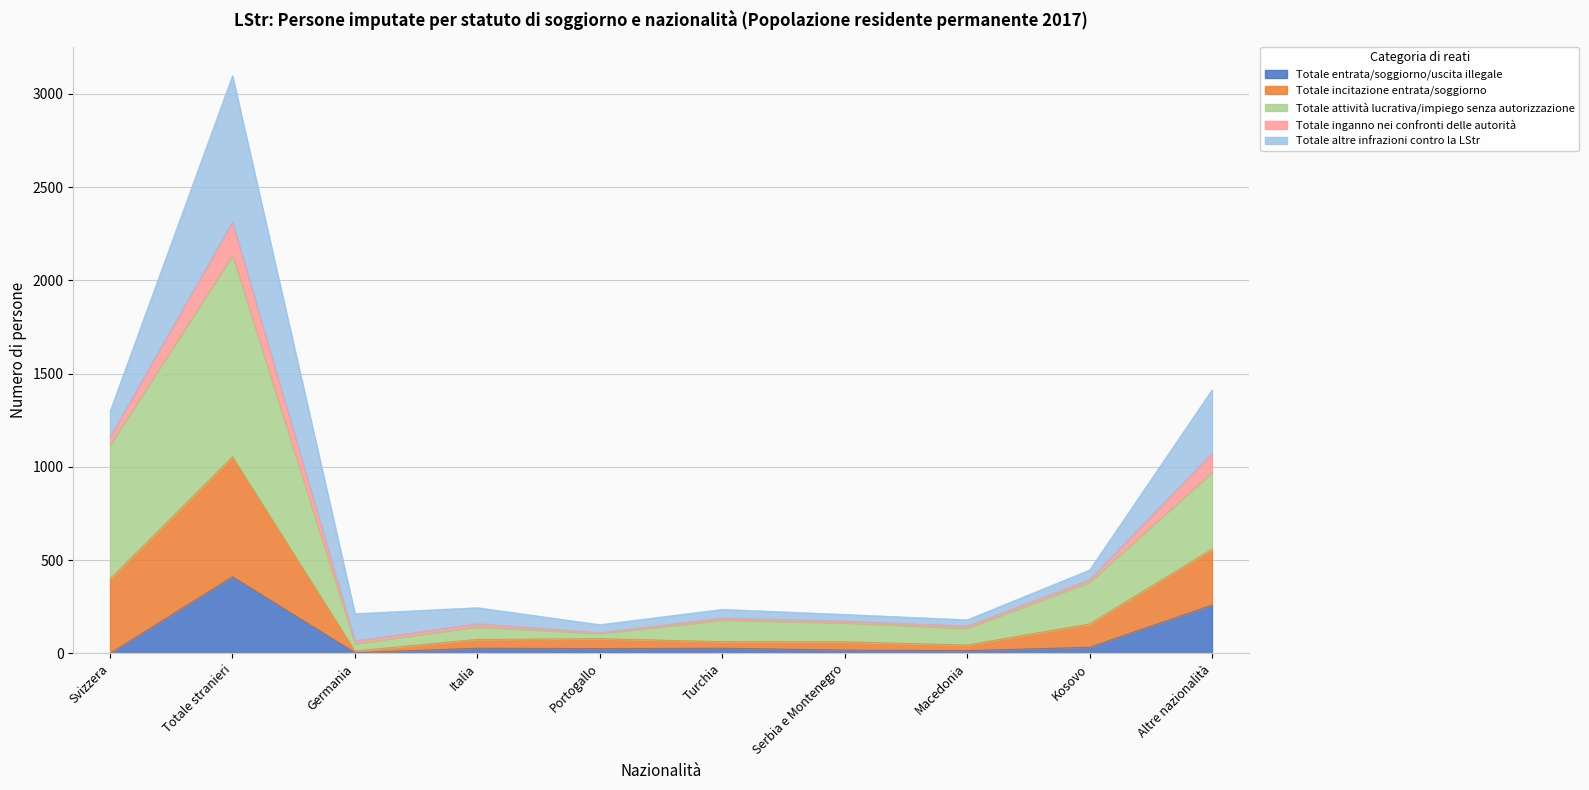

At which category is the sum across all series the highest?

Totale stranieri